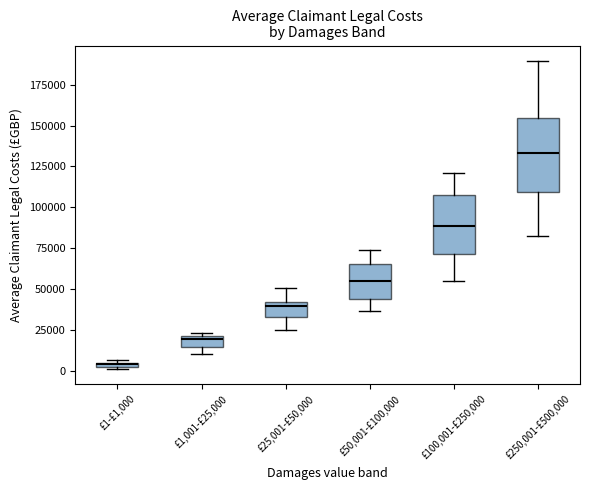

Which box is the tallest, from its lower edge to its upper edge?

£250,001-£500,000